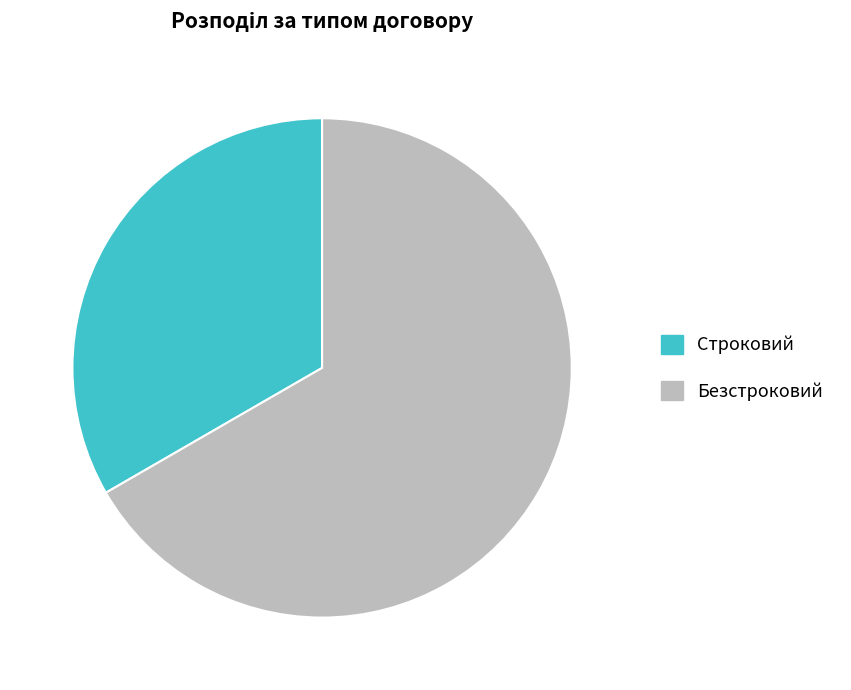

Do Строковий and Безстроковий together represent more than half of the pie?

Yes